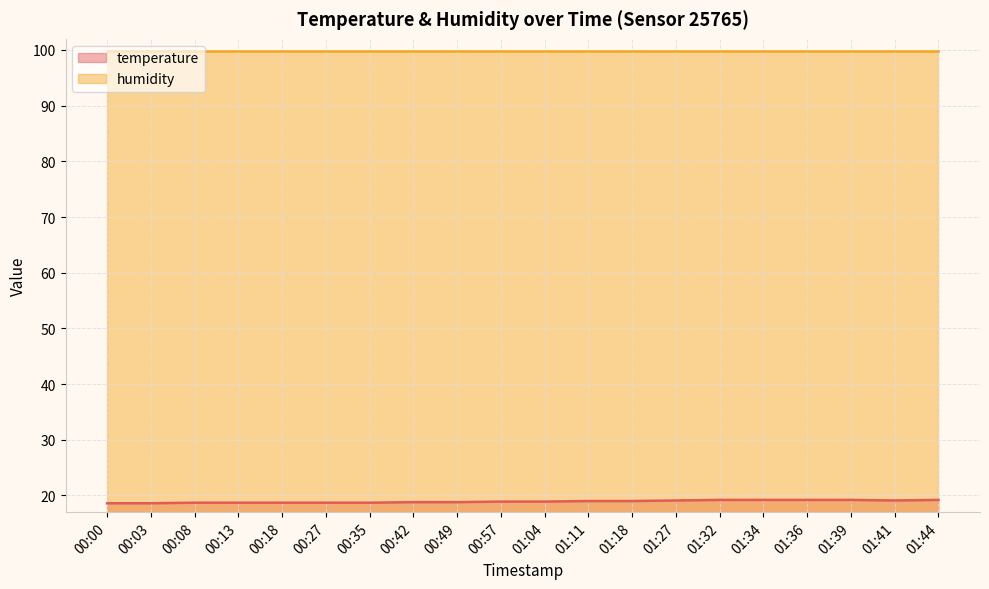

What is the label of the 16th point from the left?

01:34